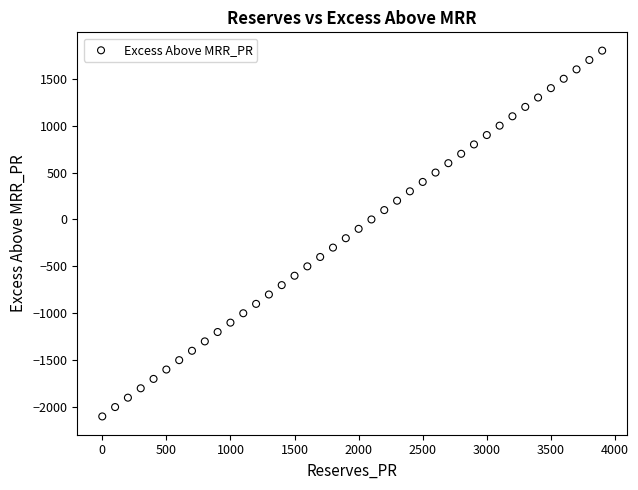

What is the range of Y values (max minus min)?

3900